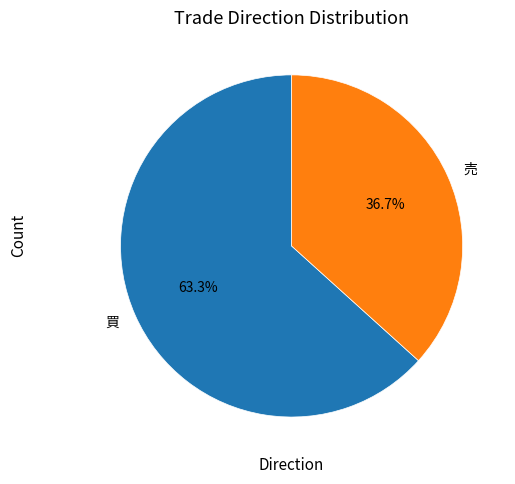

To the nearest percent, what is the difference between the 売 and 買 slice percentages?

27%